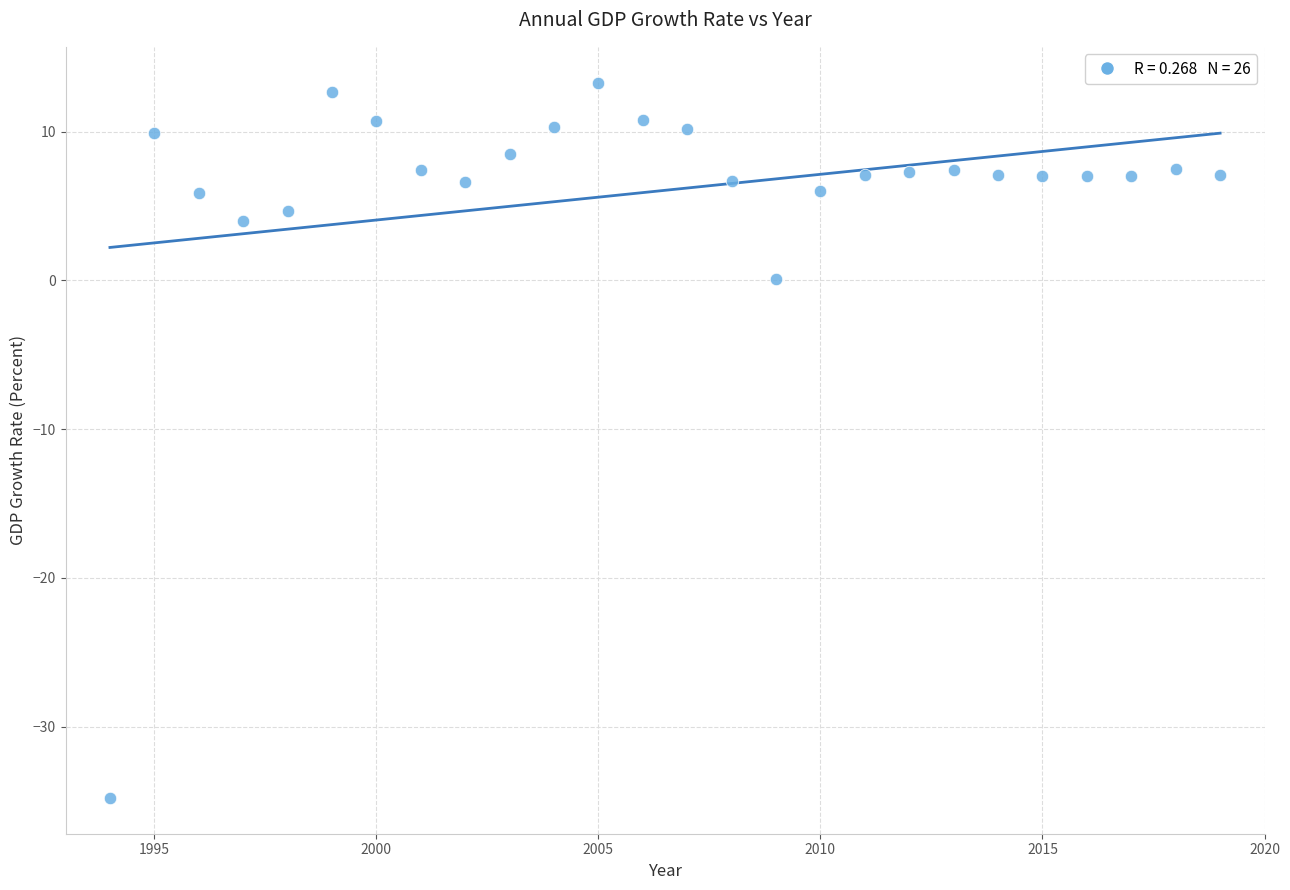

What is the range of Y values (max minus min)?

48.1